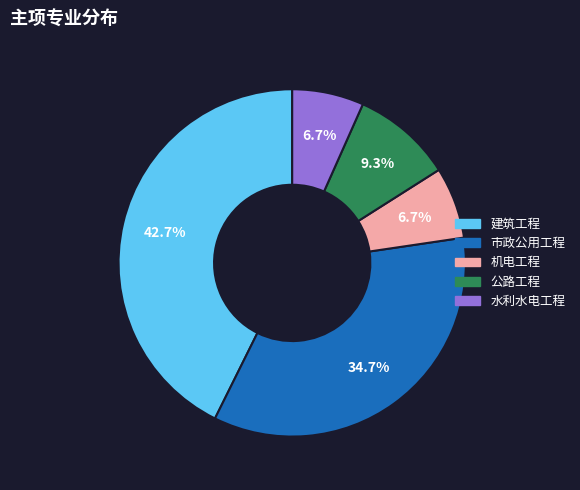

Which slice is the largest?

建筑工程